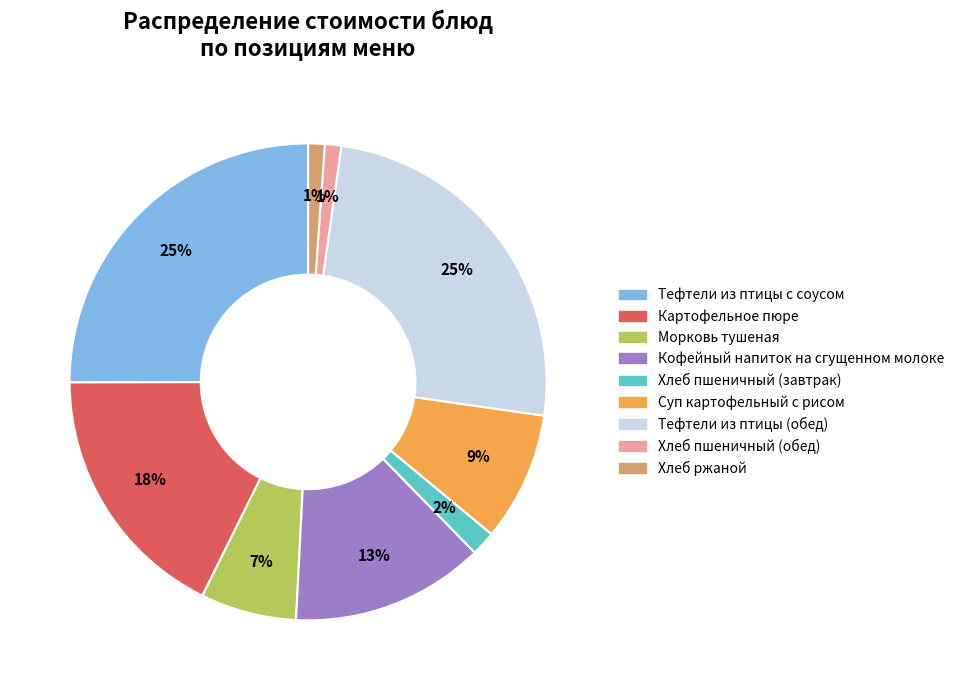

Does Кофейный напиток на сгущенном молоке account for over 50% of the chart?

No